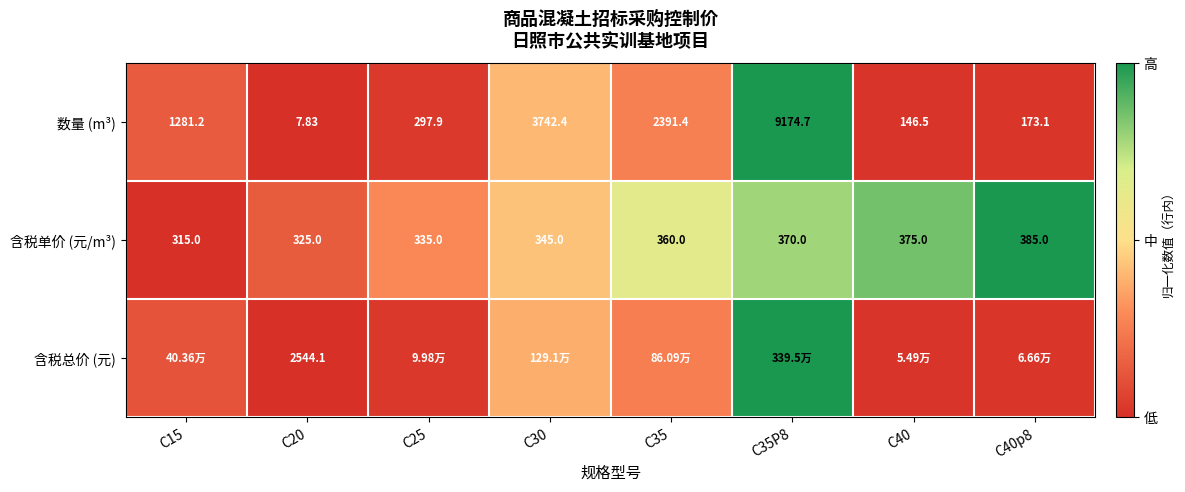

Is the value of 含税单价 (元/m³) at C40p8 greater than the value of 数量 (m³) at C40?

Yes